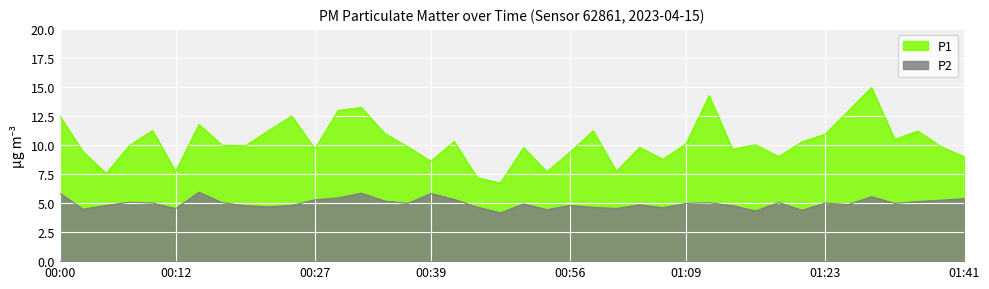

Where is the first local maximum for P1?

00:10